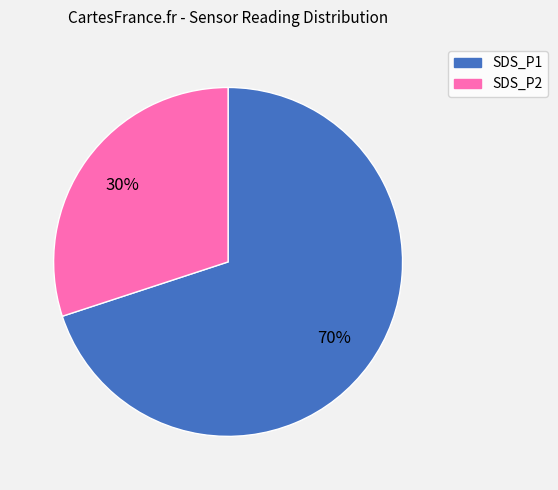

The SDS_P1 slice represents 70% of the pie. True or false?

True